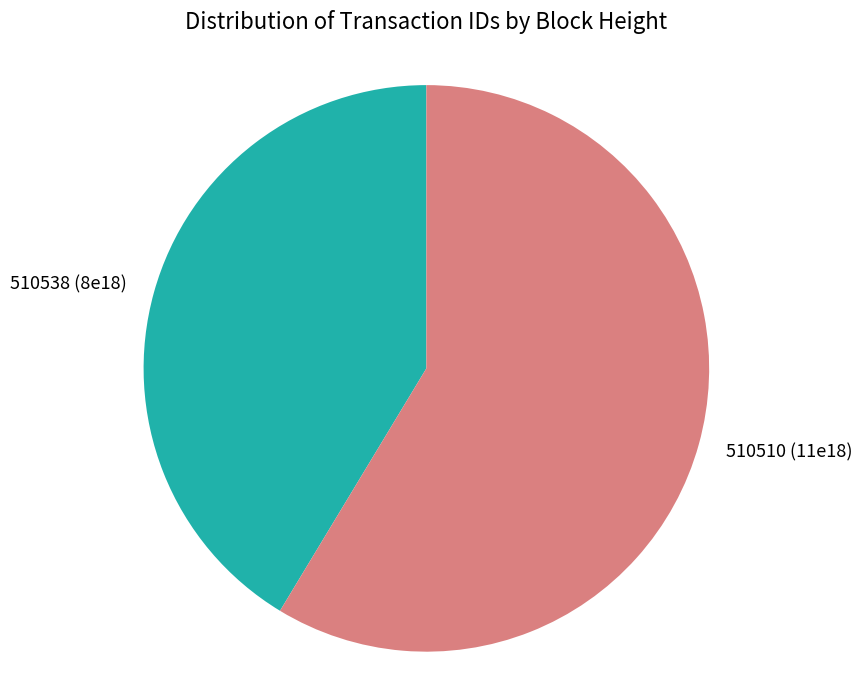

Rank the categories by value from highest to lowest.

510510, 510538